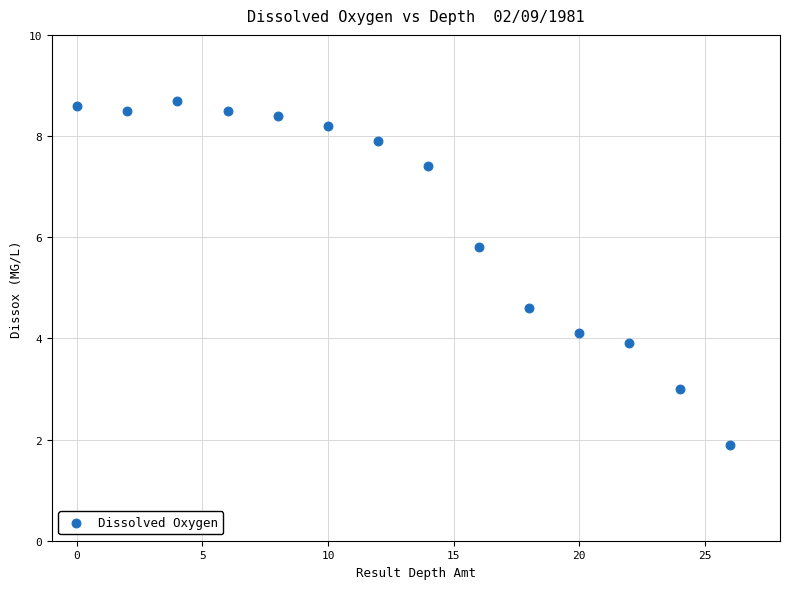

What is the range of X values (max minus min)?

26.0